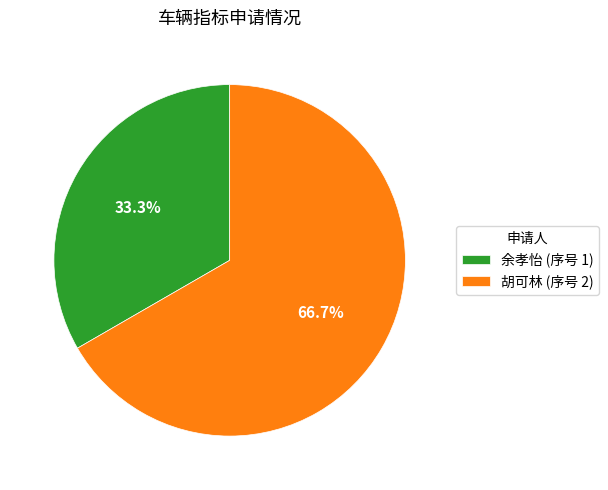

What is the ratio of the value at 胡可林 to the value at 余孝怡?

2.0